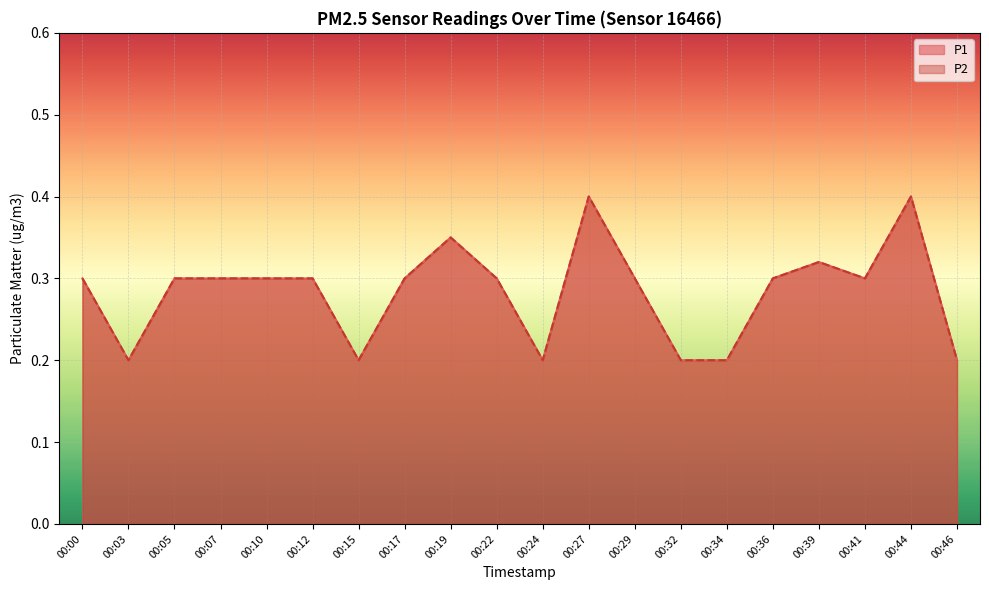

What is the difference between the maximum and minimum values in the P1 series?

0.2